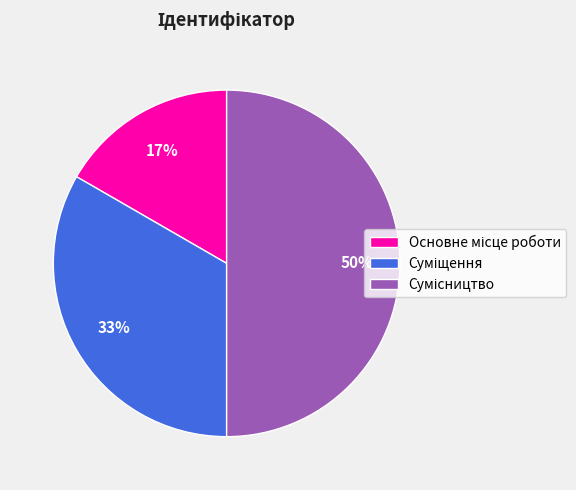

How many slices are in this pie chart?

3